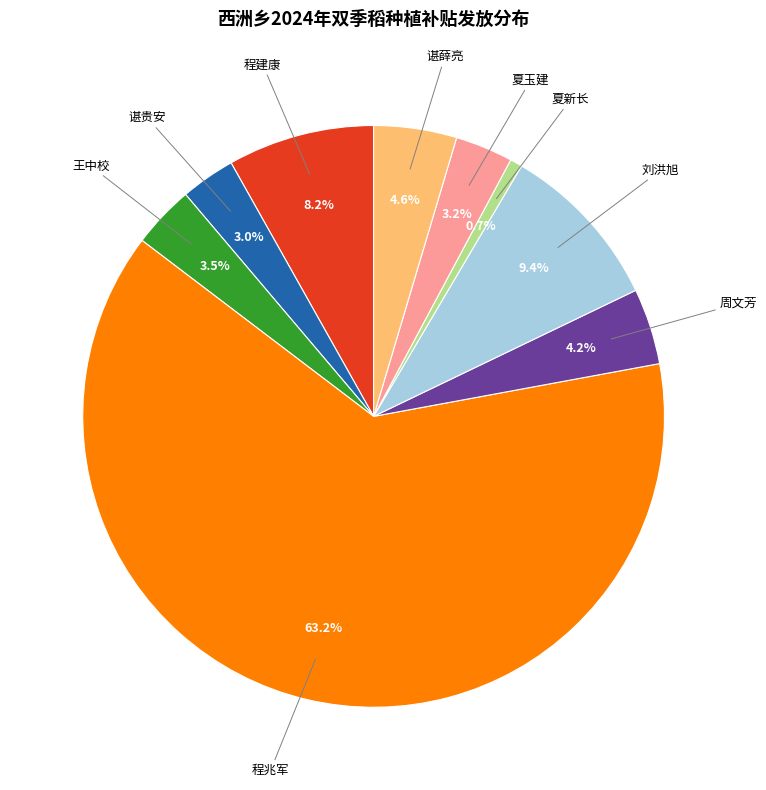

To the nearest percent, what is the difference between the 周文芳 and 程兆军 slice percentages?

59%